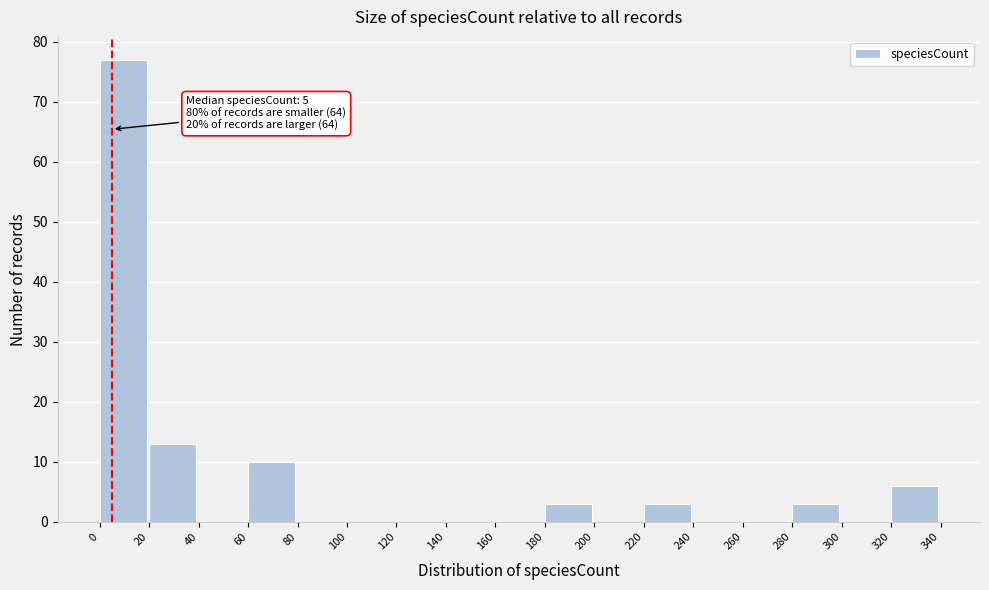

Over which range of the x-axis is the bar tallest?

0 to 20